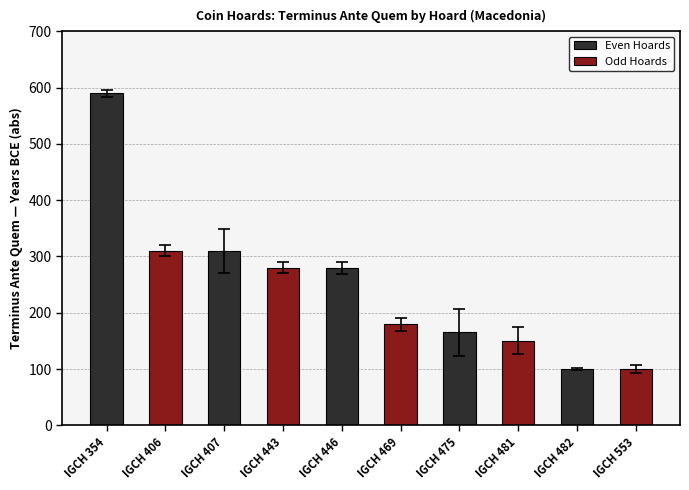

Which series has the largest total across all categories?

Even Hoards